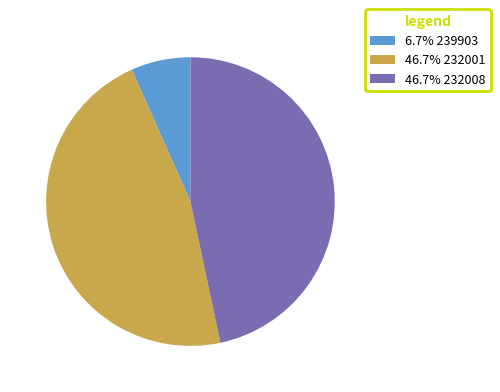

Does any single category account for the majority?

No